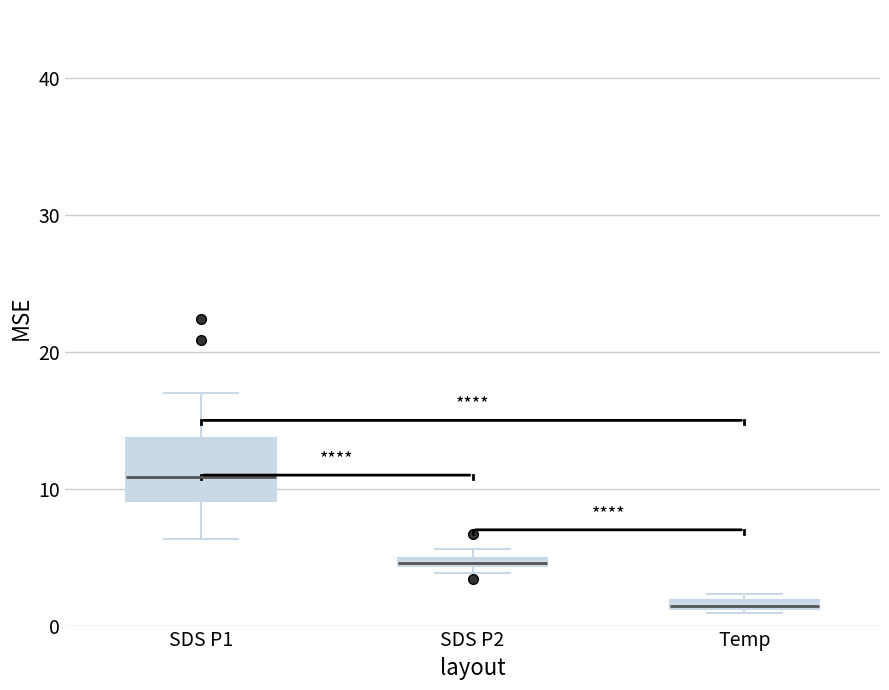

Where is the upper edge of the box for SDS P2 on the y-axis? The values are not printed on the chart, so give them approximately, as read against the axis.

5